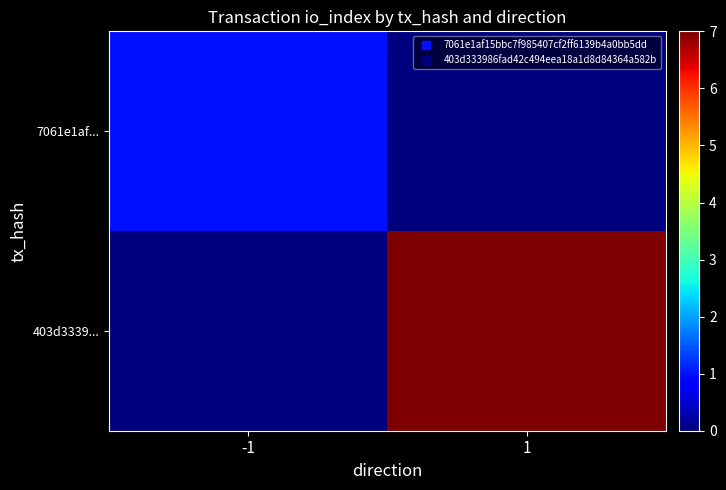

At which category is the sum across all series the highest?

1